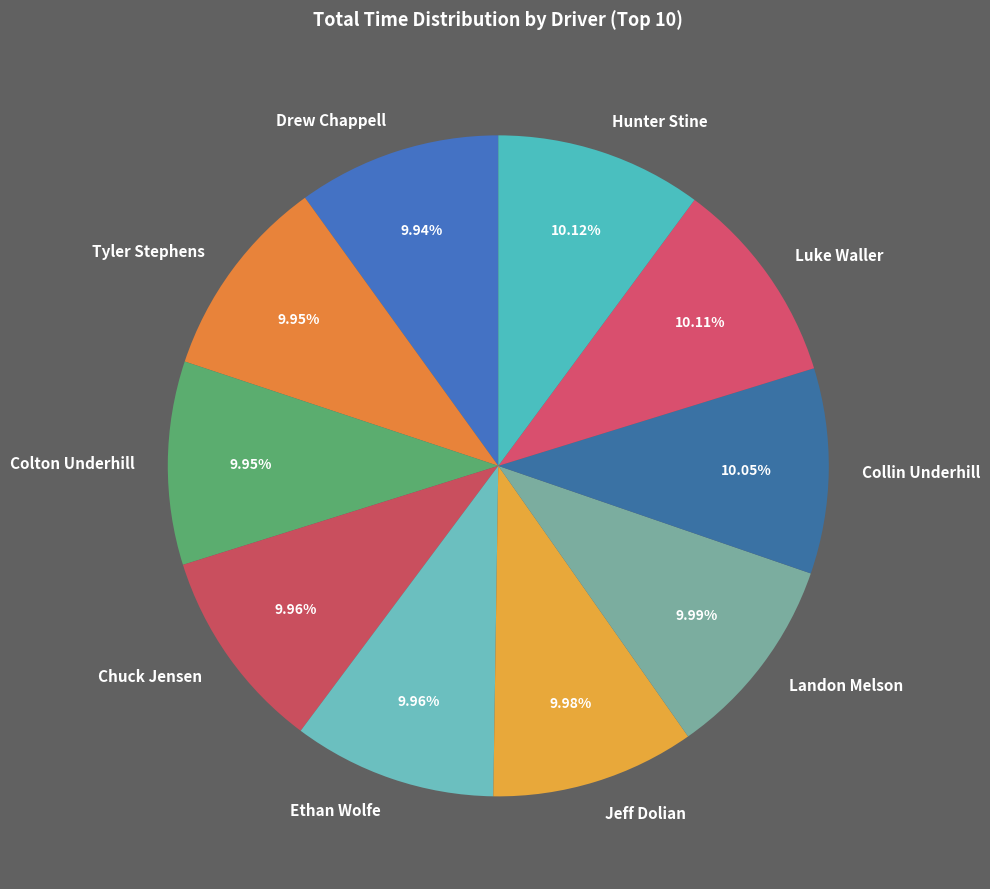

How many slices are in this pie chart?

10